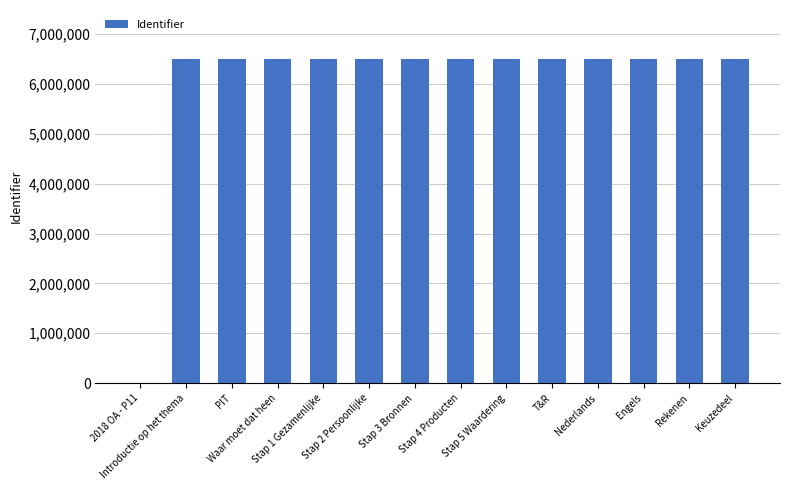

What is the maximum value shown in the chart?

6506685